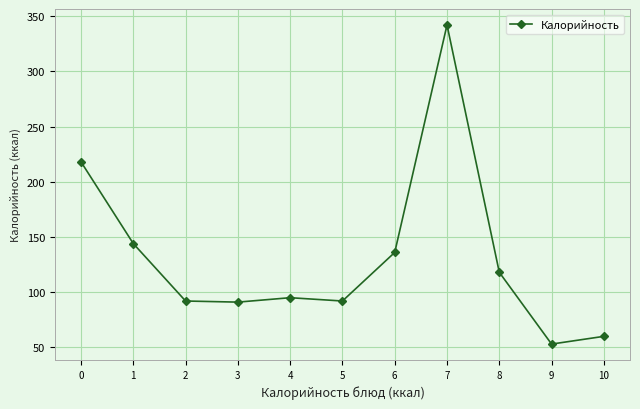

What is the ratio of the value at 4 to the value at 2?

1.0